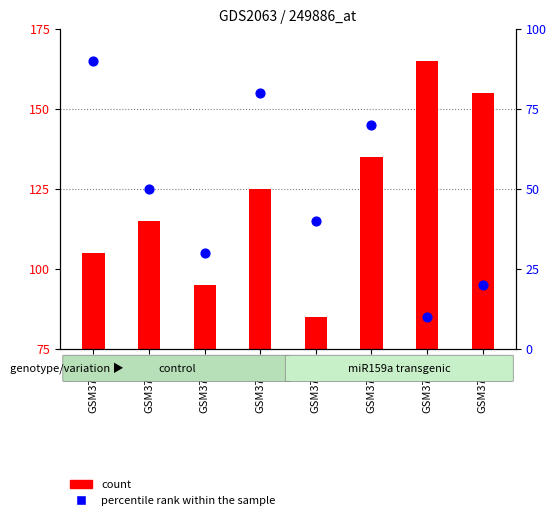

What are all the series names shown in the legend?

count, percentile rank within the sample